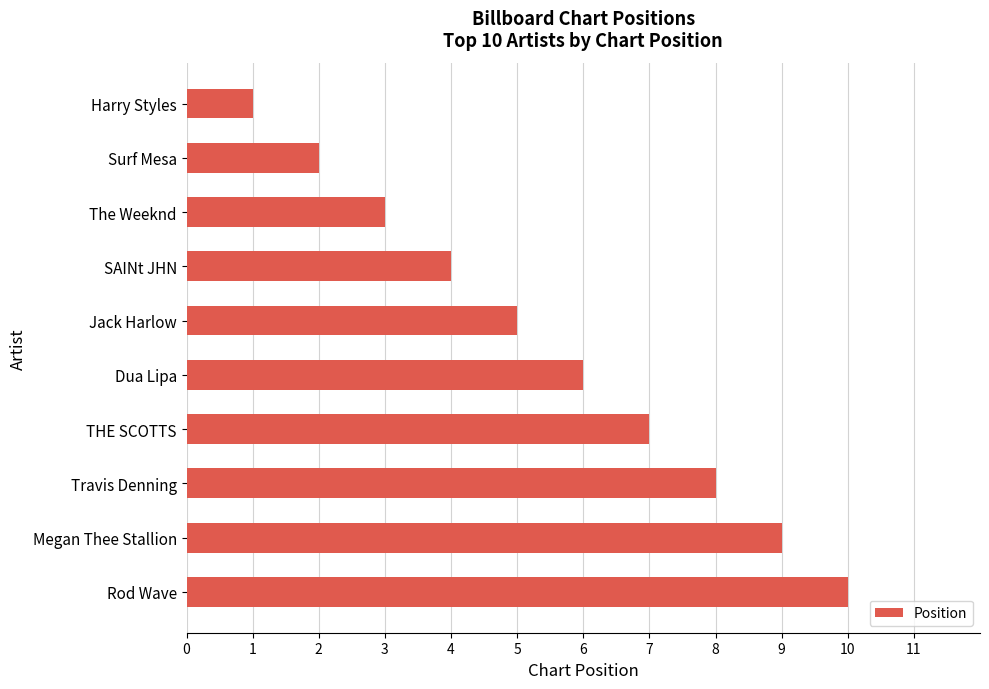

What is the ratio of the value at Surf Mesa to the value at Dua Lipa?

0.3